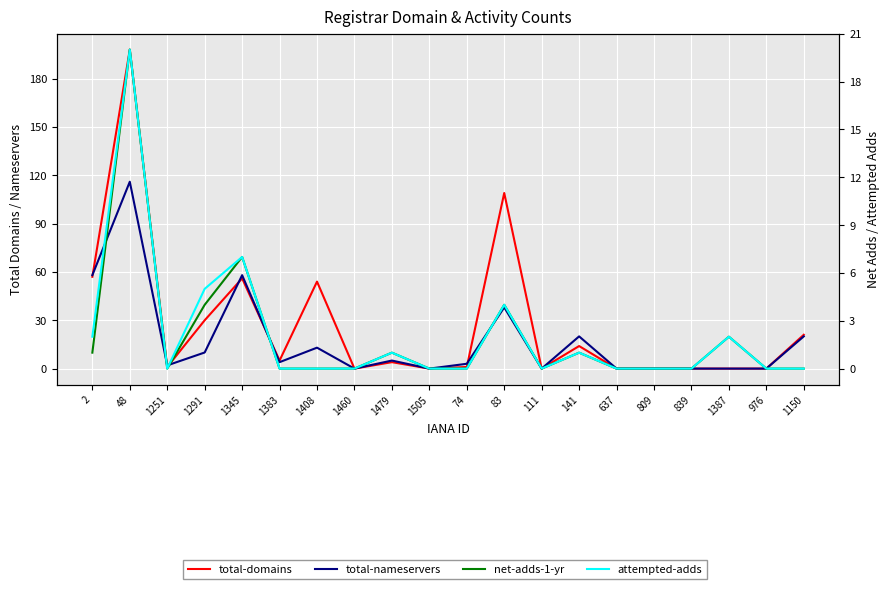

What is the label of the 5th point from the left?

1345